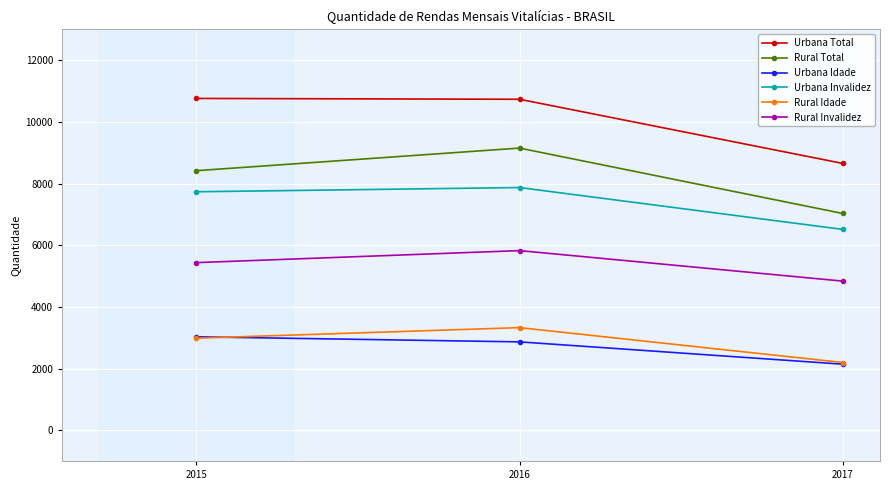

List the labels in order of Rural Invalidez value, largest first.

2016, 2015, 2017